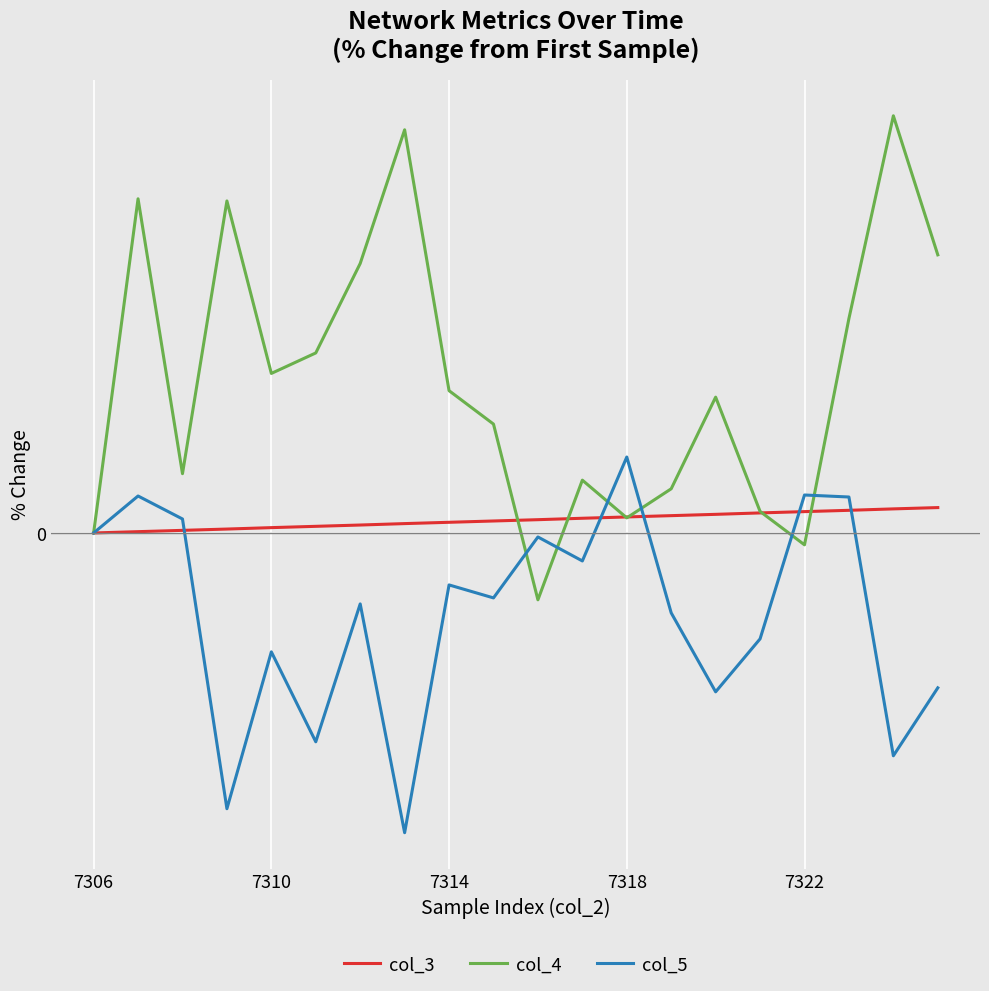

Reading left to right, what are all the values shown in this chart?

col_3: 0.0	0.0	0.0	0.0	0.1	0.1	0.1	0.1	0.1	0.1	0.1	0.2	0.2	0.2	0.2	0.2	0.2	0.2	0.2	0.3
col_4: 0.0	3.4	0.6	3.4	1.6	1.8	2.8	4.1	1.5	1.1	-0.7	0.5	0.2	0.5	1.4	0.2	-0.1	2.2	4.3	2.8
col_5: 0.0	0.4	0.1	-2.8	-1.2	-2.1	-0.7	-3.1	-0.5	-0.7	-0.0	-0.3	0.8	-0.8	-1.6	-1.1	0.4	0.4	-2.3	-1.6